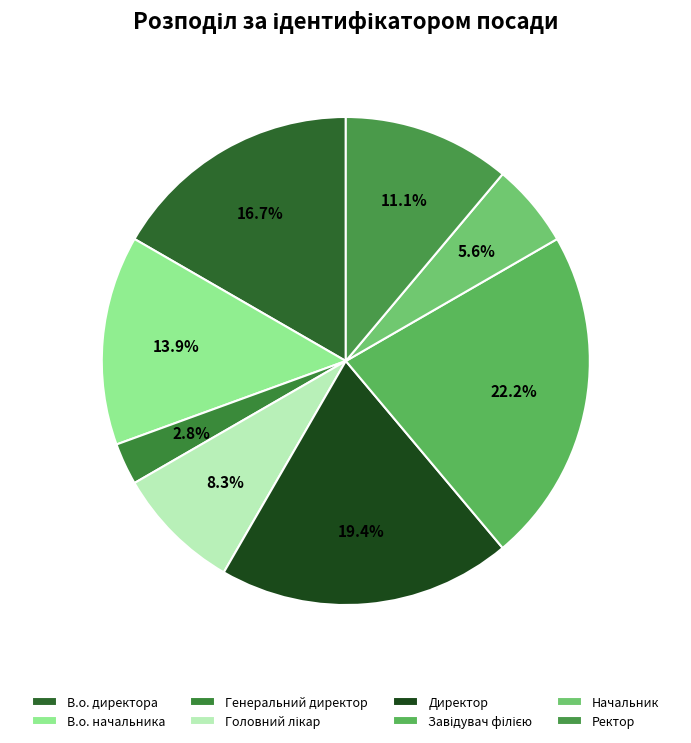

Which category has the smallest portion of the pie?

Генеральний директор